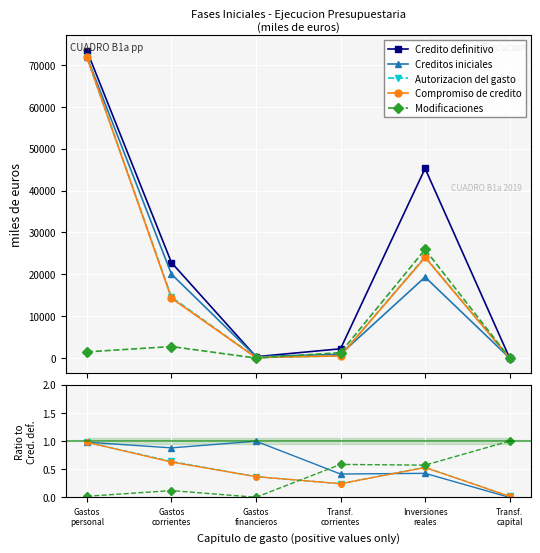

Where does the Credito definitivo series first go above 22802?

Gastos
personal